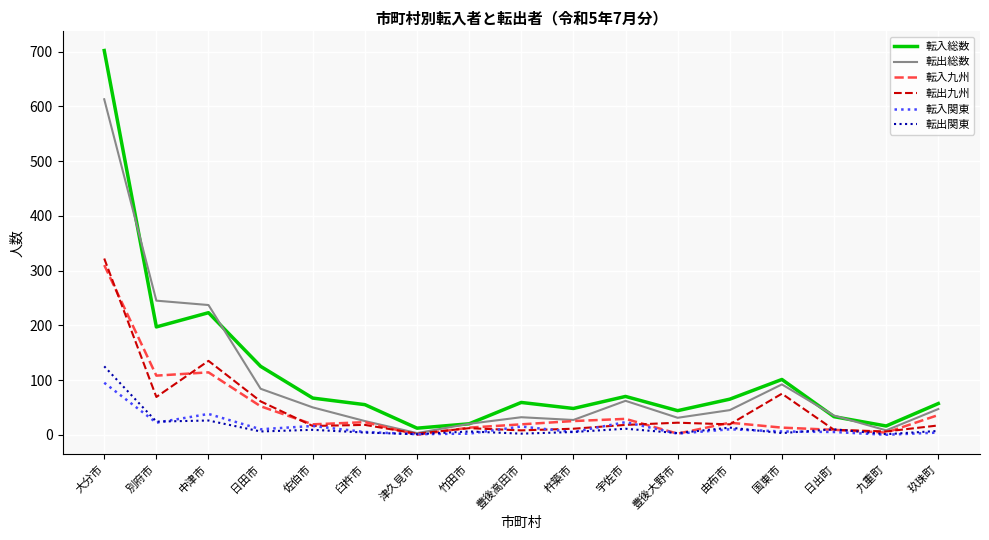

What is the total value across all series at 中津市?

773